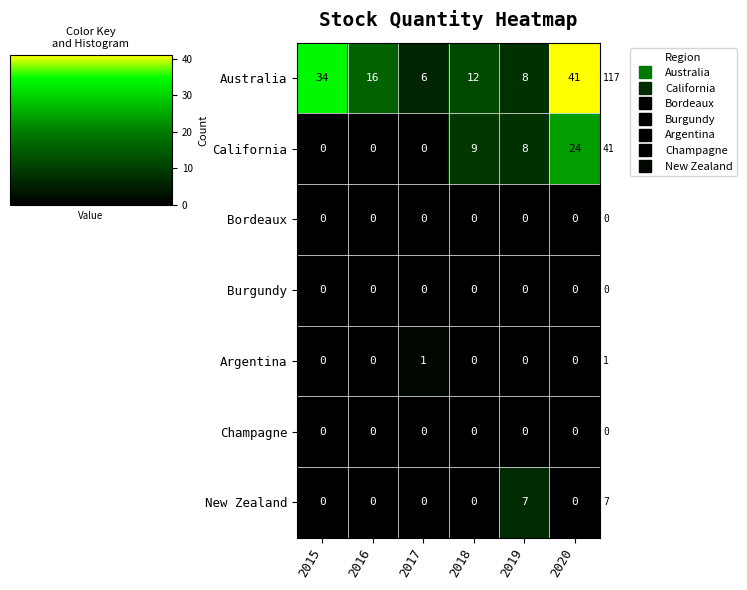

Count the number of categories in the chart.

6